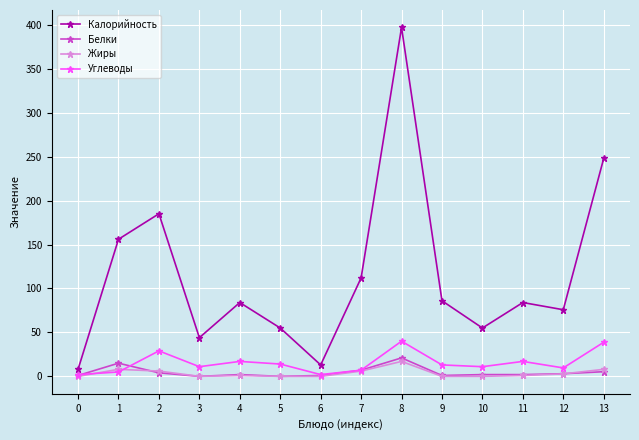

At which category does Калорийность reach its first local valley?

3